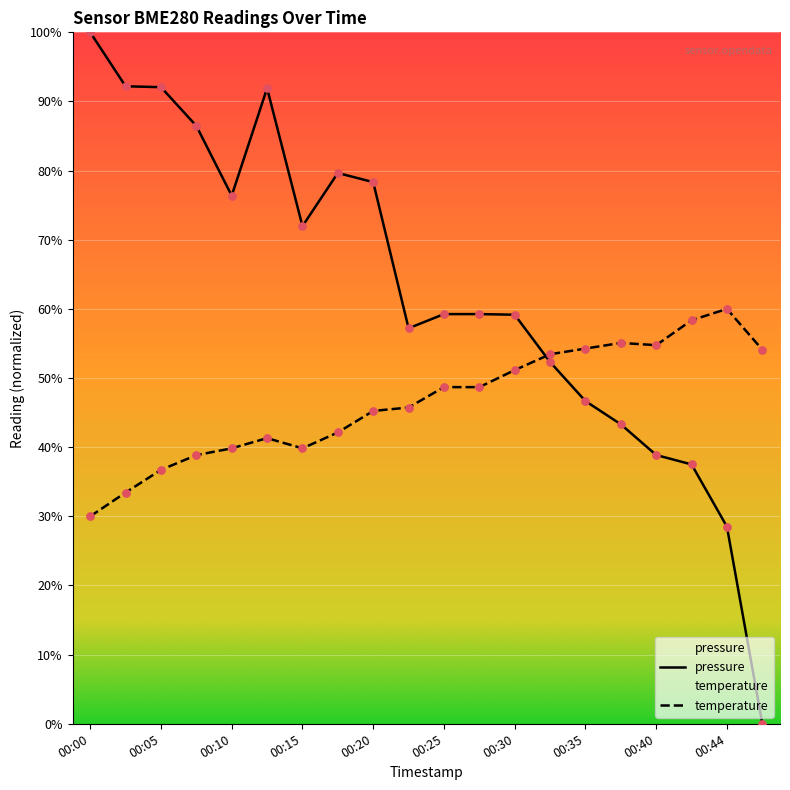

Which series reaches the minimum Y coordinate?

pressure